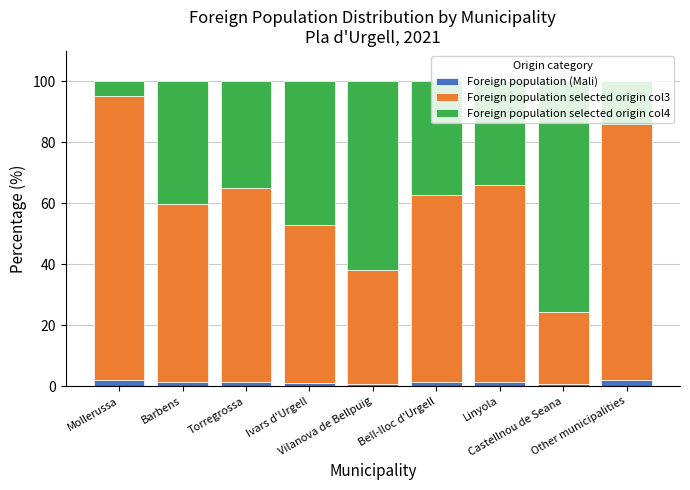

What is the difference between the second highest and second lowest values in the Foreign population (Mali) series?

1.0